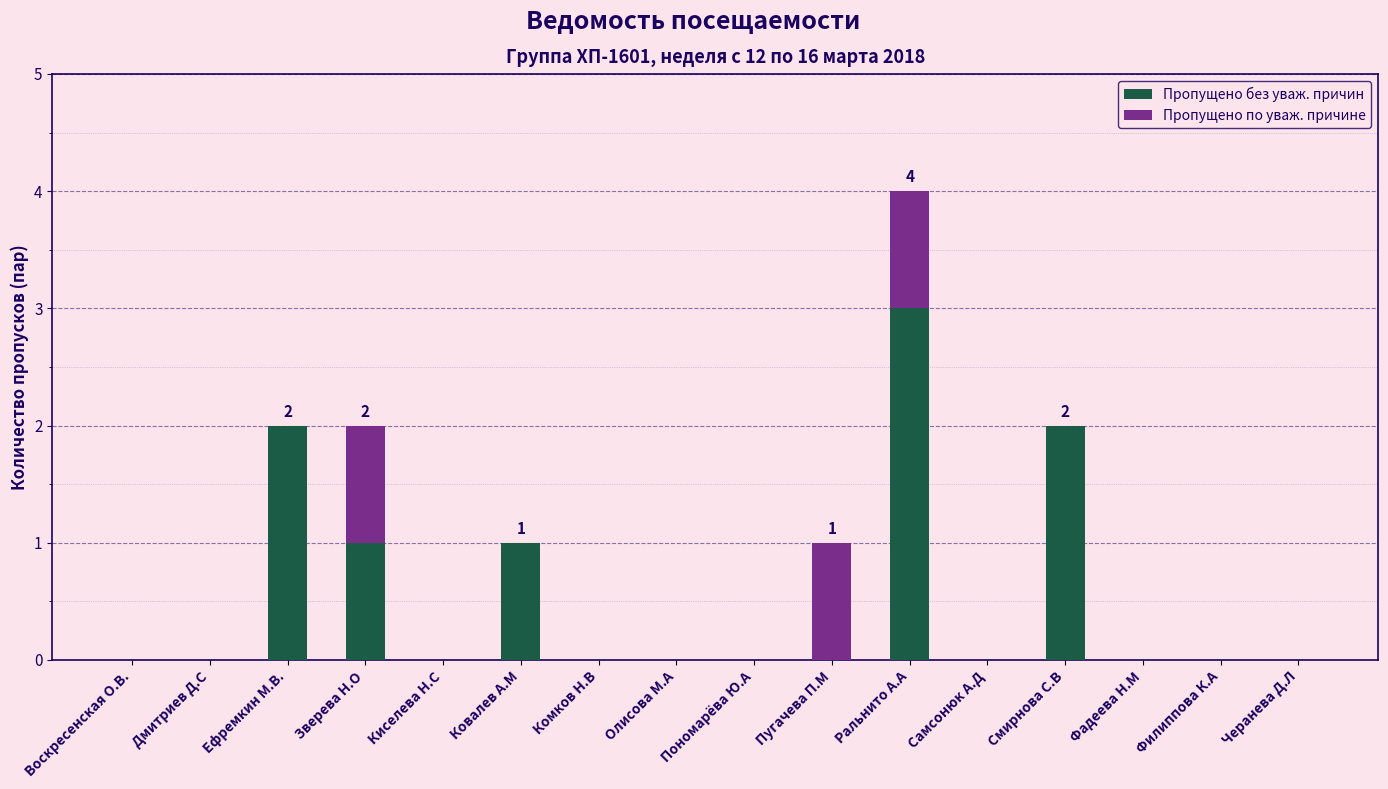

What is the sum of all Пропущено без уваж. причин values?

9